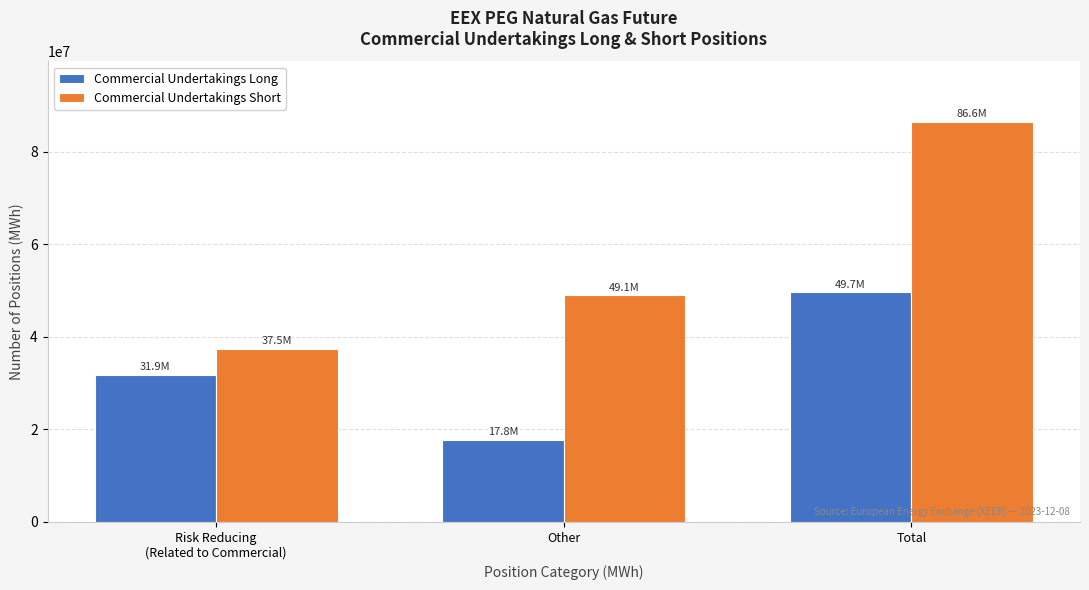

Reading right to left, transcribe all the data shown in this chart.

Commercial Undertakings Long: 49660416	17803147	31857269
Commercial Undertakings Short: 86579109	49109253	37469856